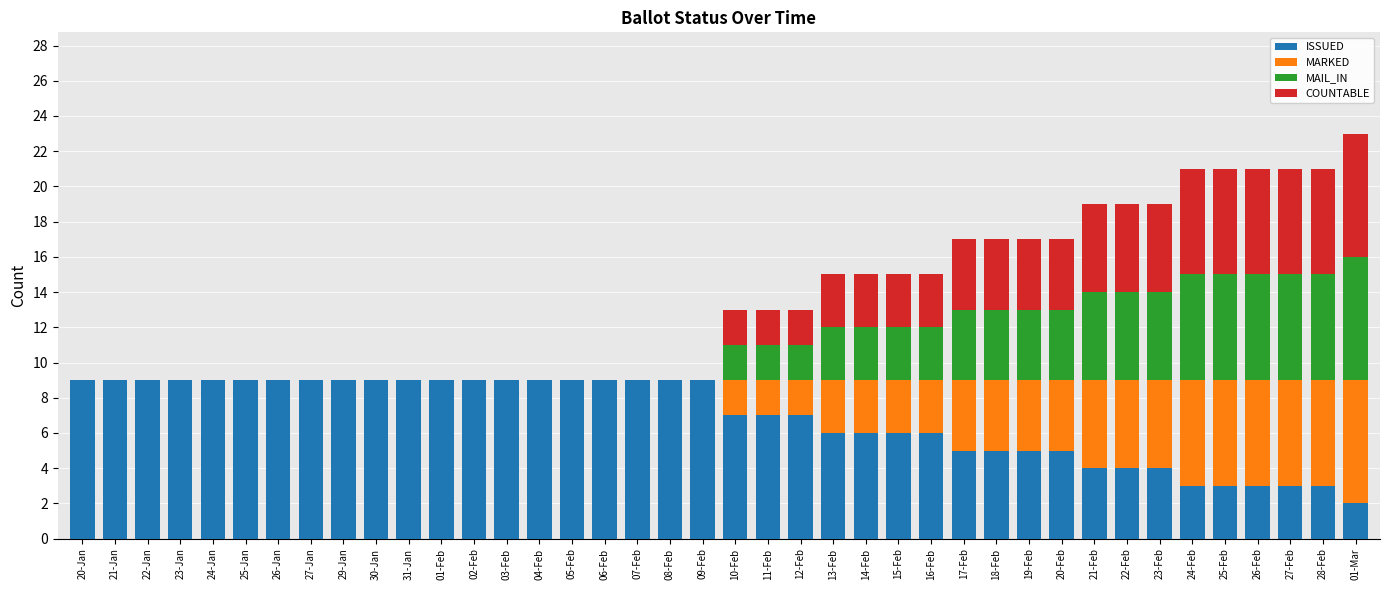

What is the total value across all series at 14-Feb?

15